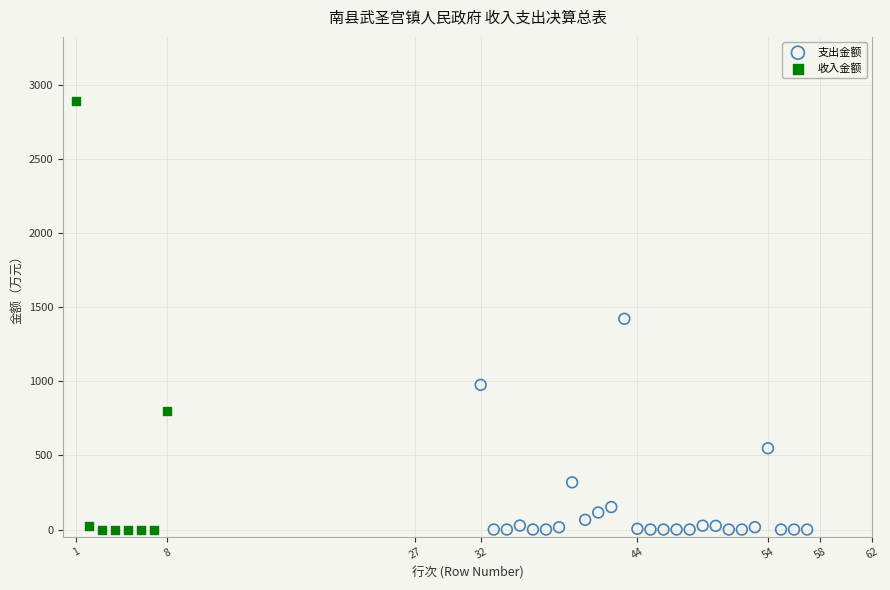

Which series has the largest Y range (max minus min)?

收入金额